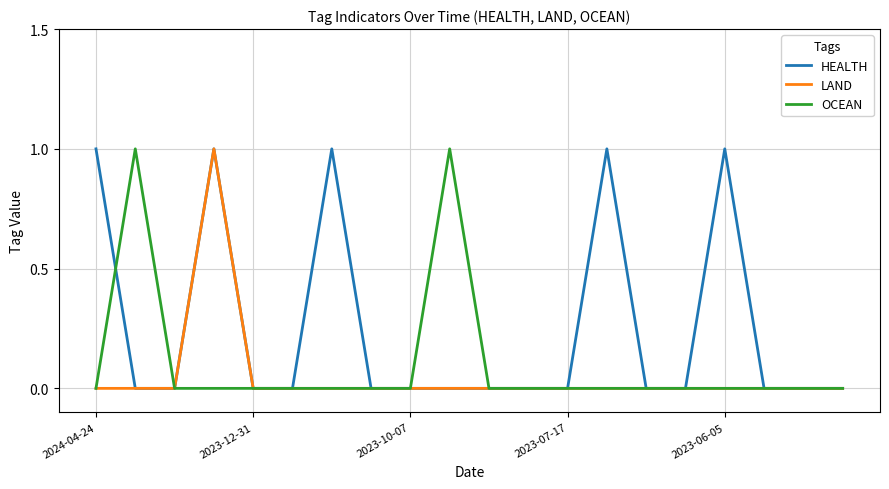

Rank the series by their average value, from highest to lowest.

HEALTH, OCEAN, LAND